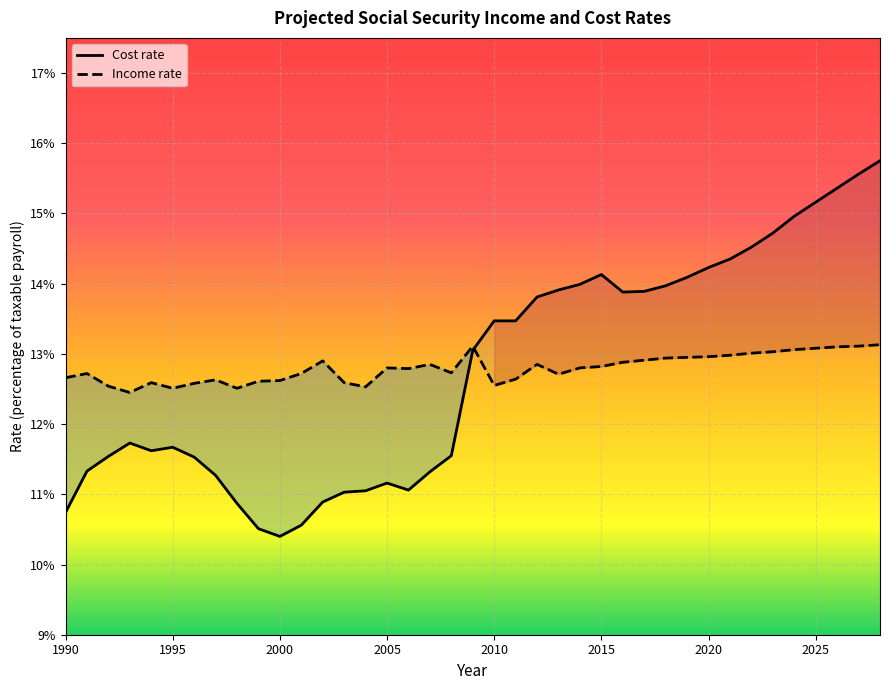

How many times do Cost rate and Income rate cross each other?

1